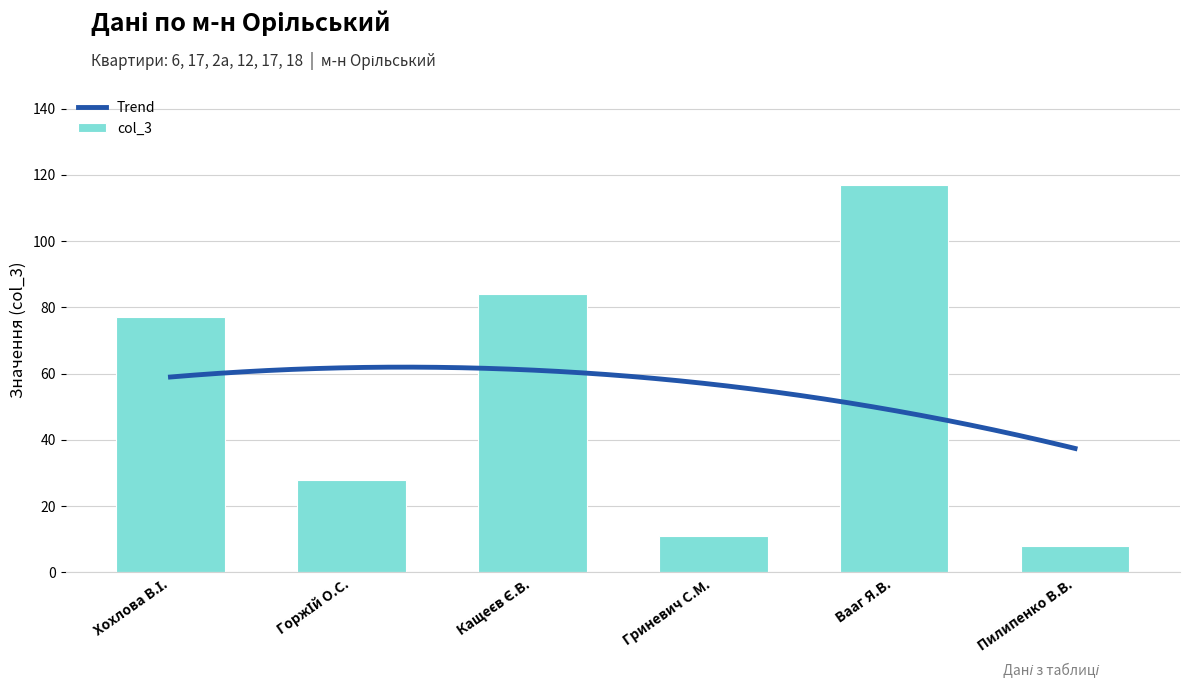

True or false: col_3 has a value of 117 at Вааг Я.В..

True